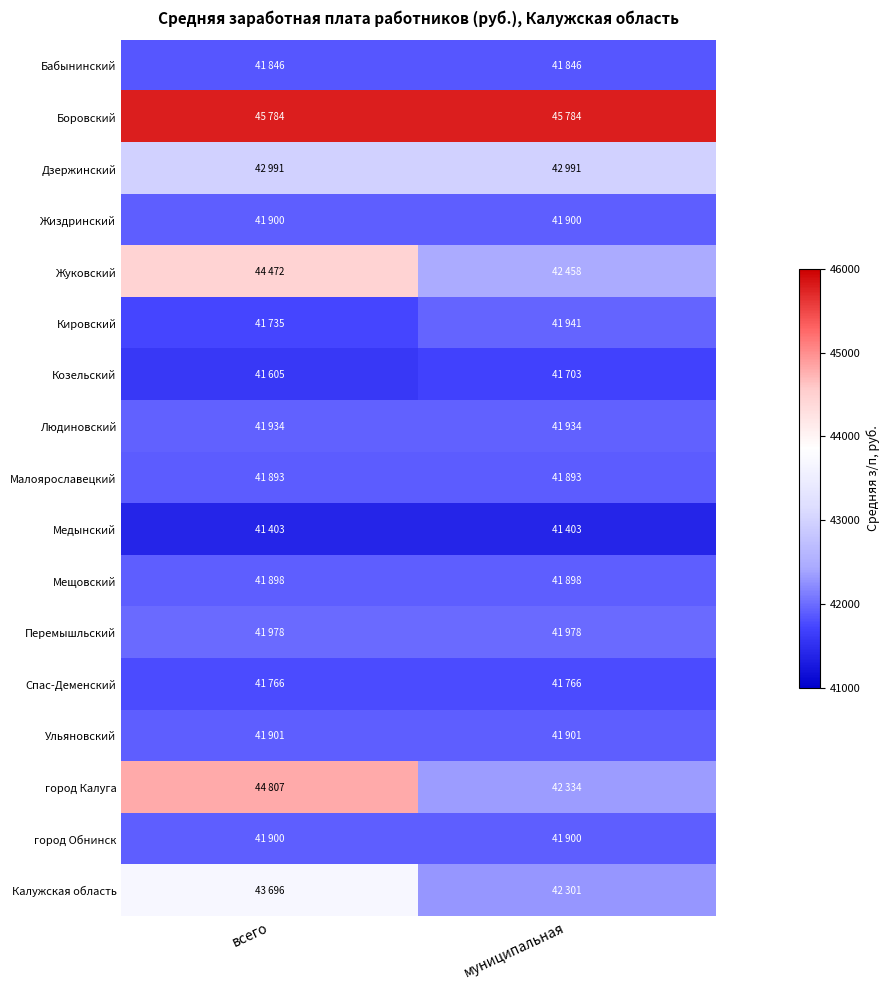

Reading right to left, list all the values displayed in this chart.

Бабынинский: муниципальная=41845.5	всего=41845.5
Боровский: муниципальная=45783.7	всего=45783.7
Дзержинский: муниципальная=42990.8	всего=42990.8
Жиздринский: муниципальная=41900.1	всего=41900.1
Жуковский: муниципальная=42458.3	всего=44471.8
Кировский: муниципальная=41941.1	всего=41735.2
Козельский: муниципальная=41702.8	всего=41605.0
Людиновский: муниципальная=41933.6	всего=41933.6
Малоярославецкий: муниципальная=41893.3	всего=41893.3
Медынский: муниципальная=41402.8	всего=41402.8
Мещовский: муниципальная=41898.5	всего=41898.5
Перемышльский: муниципальная=41978.4	всего=41978.4
Спас-Деменский: муниципальная=41766.5	всего=41766.5
Ульяновский: муниципальная=41901.3	всего=41901.3
город Калуга: муниципальная=42334.4	всего=44807.3
город Обнинск: муниципальная=41899.9	всего=41899.9
Калужская область: муниципальная=42300.7	всего=43695.9